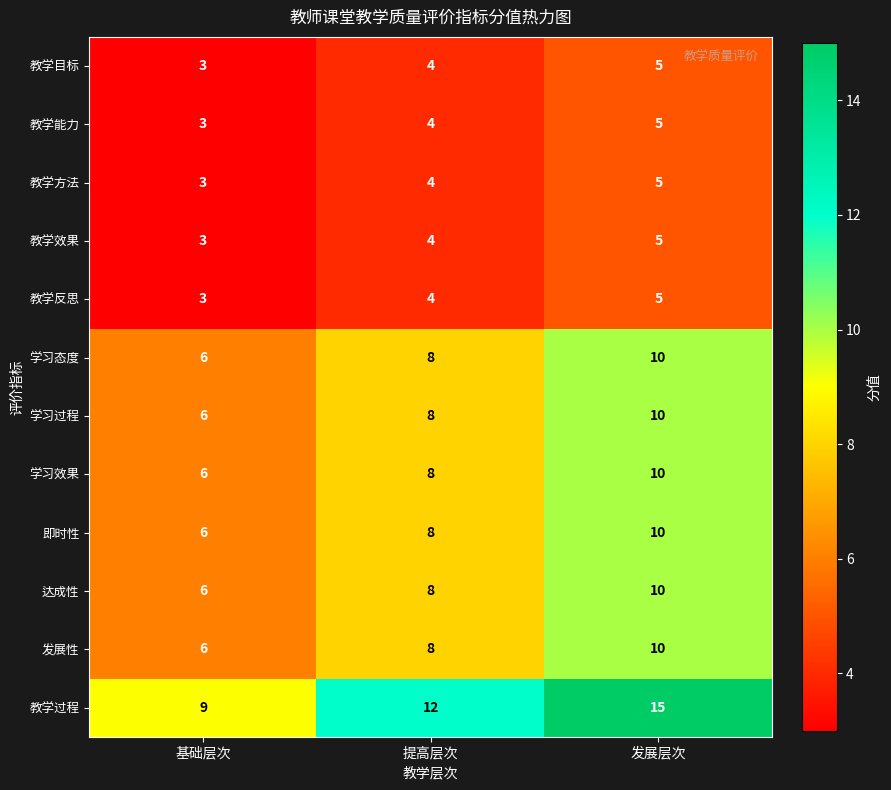

What is the total value across all series at 基础层次?

60